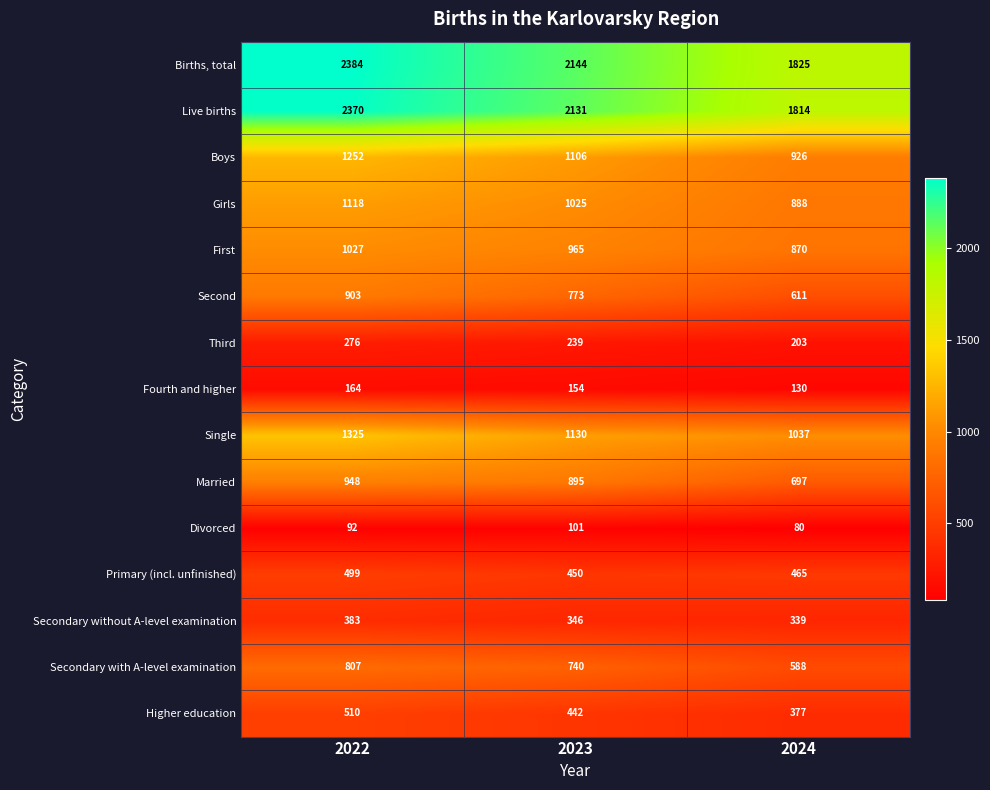

List the series in order of their peak value, lowest first.

Divorced, Fourth and higher, Third, Secondary without A-level examination, Primary (incl. unfinished), Higher education, Secondary with A-level examination, Second, Married, First, Girls, Boys, Single, Live births, Births, total